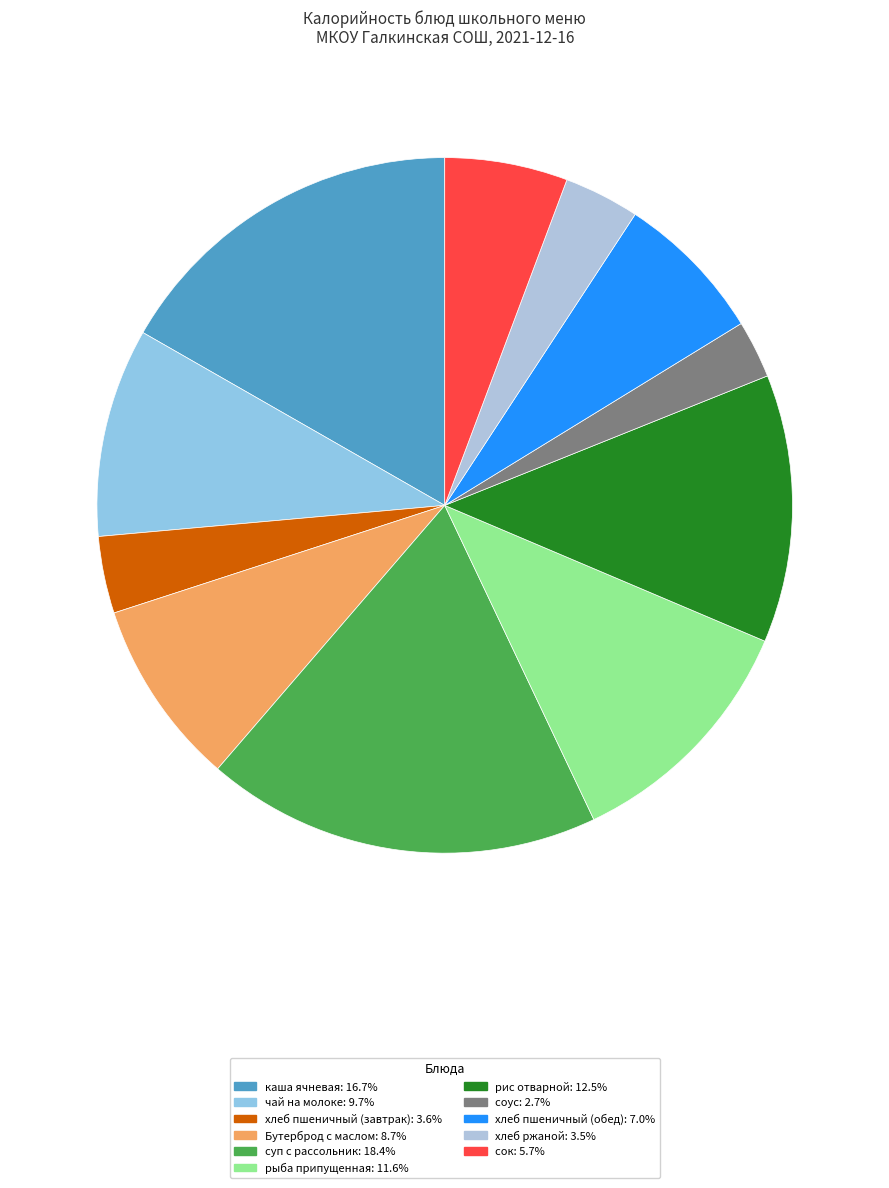

How many segments does this pie chart have?

11